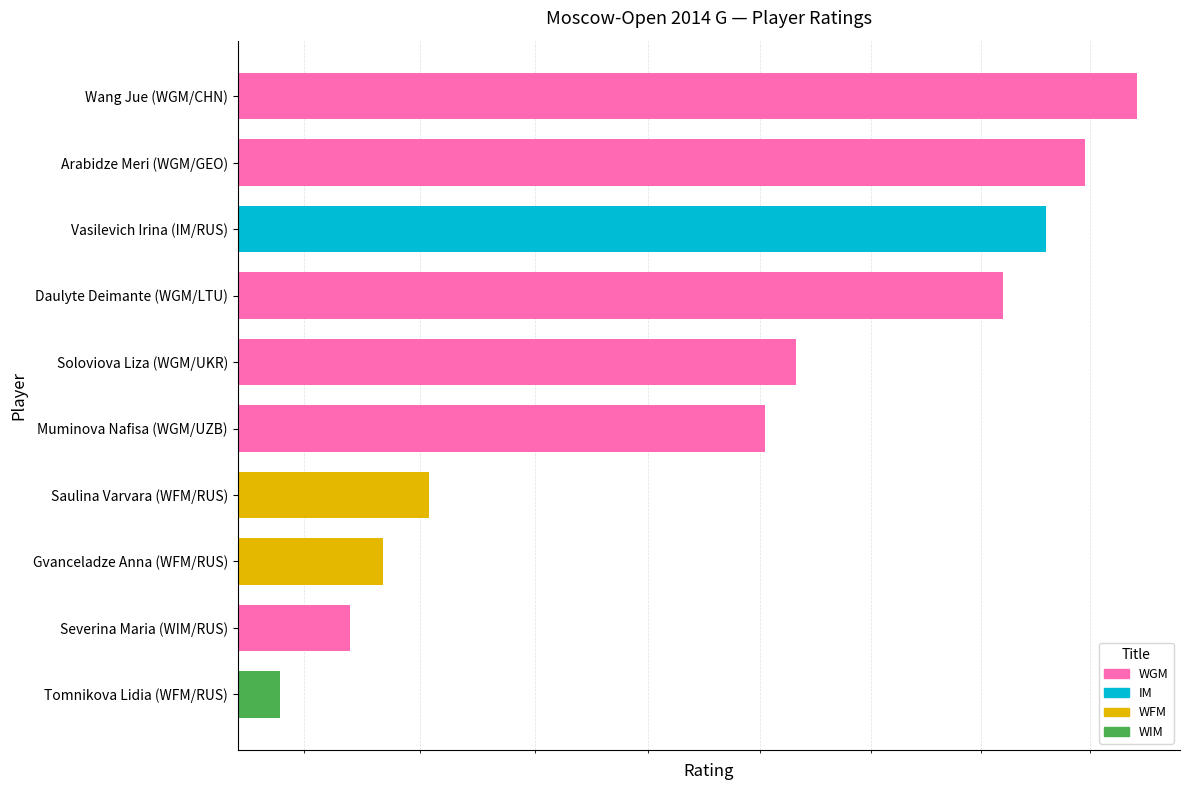

Between Muminova Nafisa (WGM/UZB) and Daulyte Deimante (WGM/LTU), which is larger?

Daulyte Deimante (WGM/LTU)